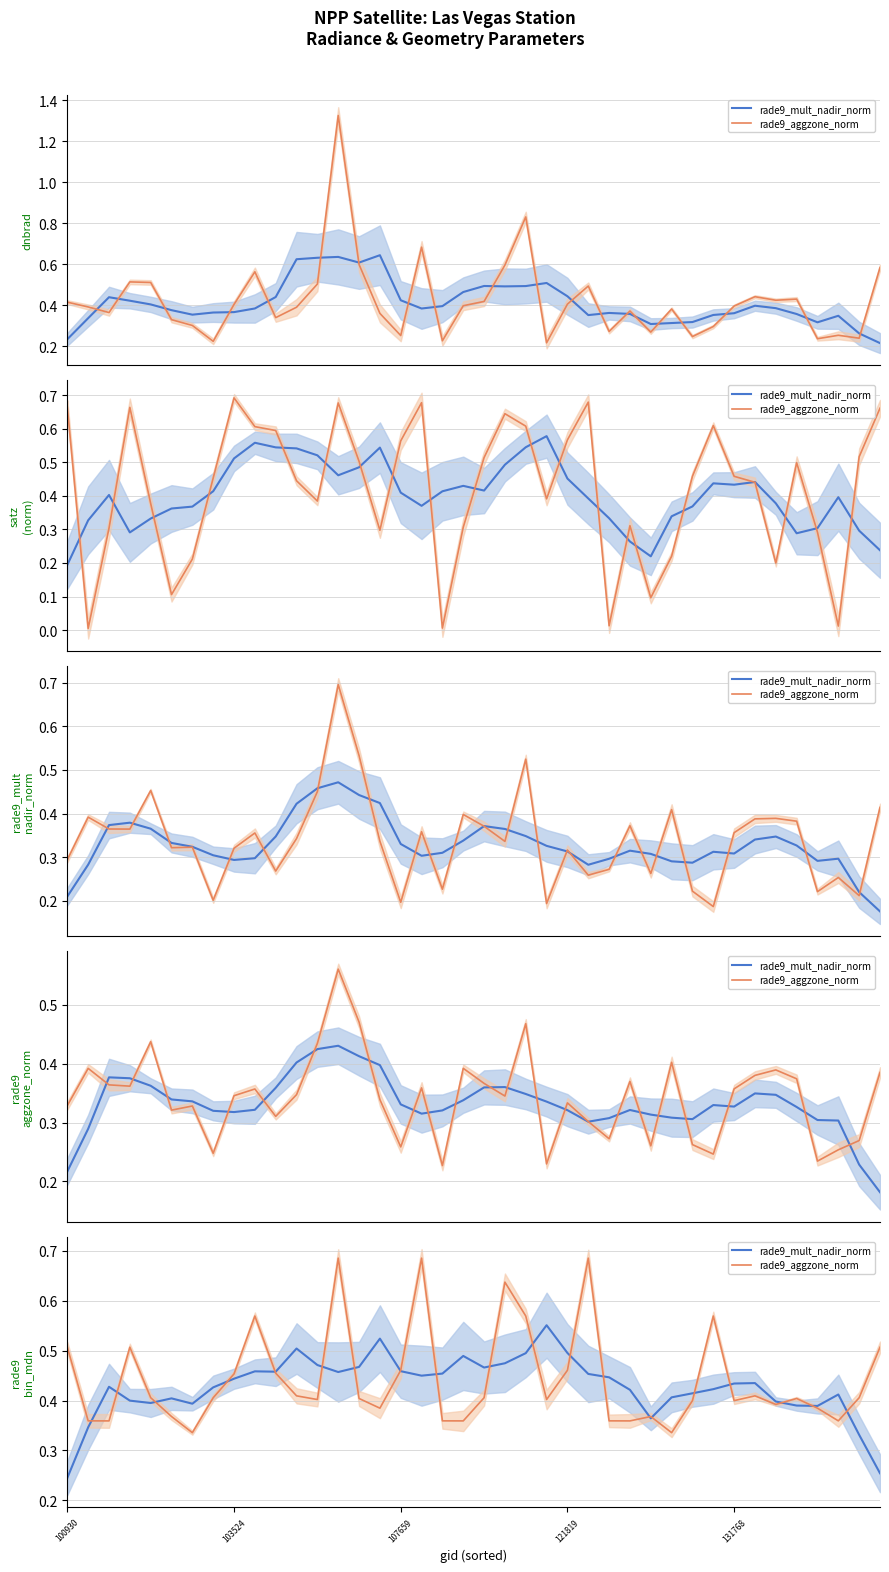

How many times do rade9_aggzone_norm and rade9_mult_nadir_norm cross each other?

20